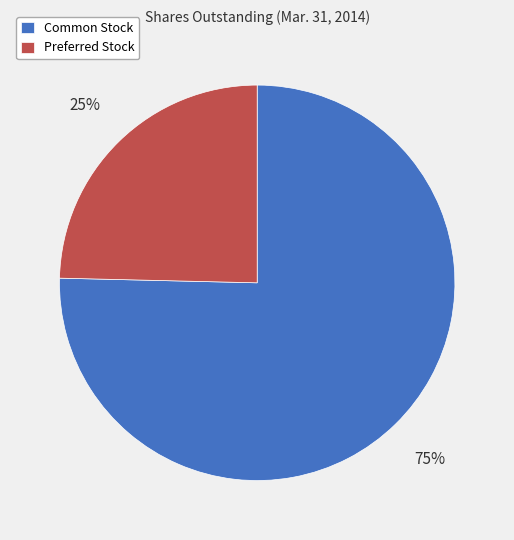

What percentage is the Preferred Stock slice, to the nearest percent?

25%